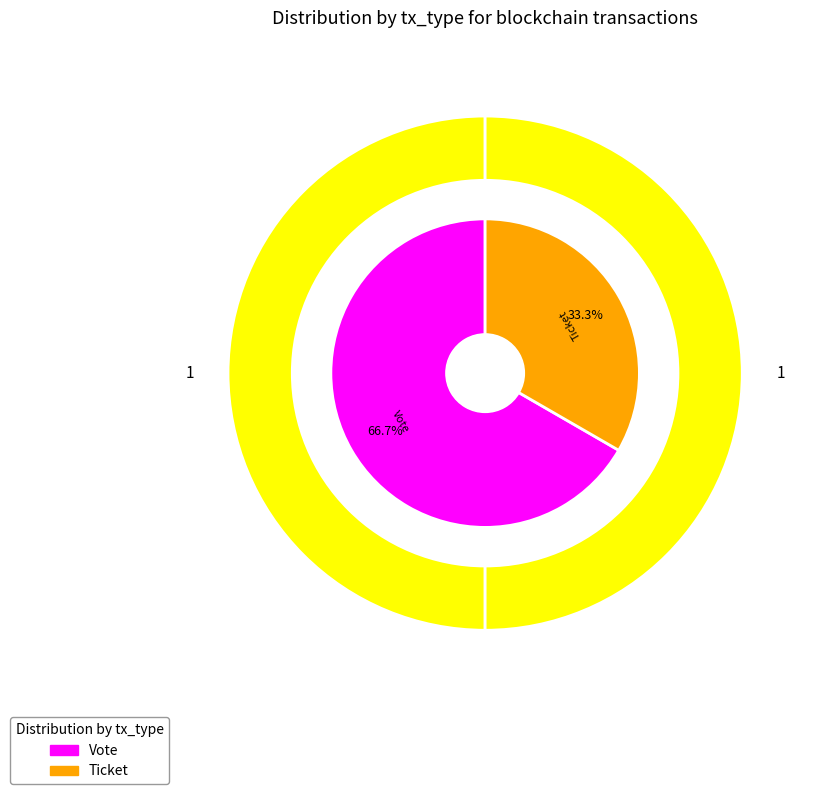

What is the largest slice in the pie chart?

Vote